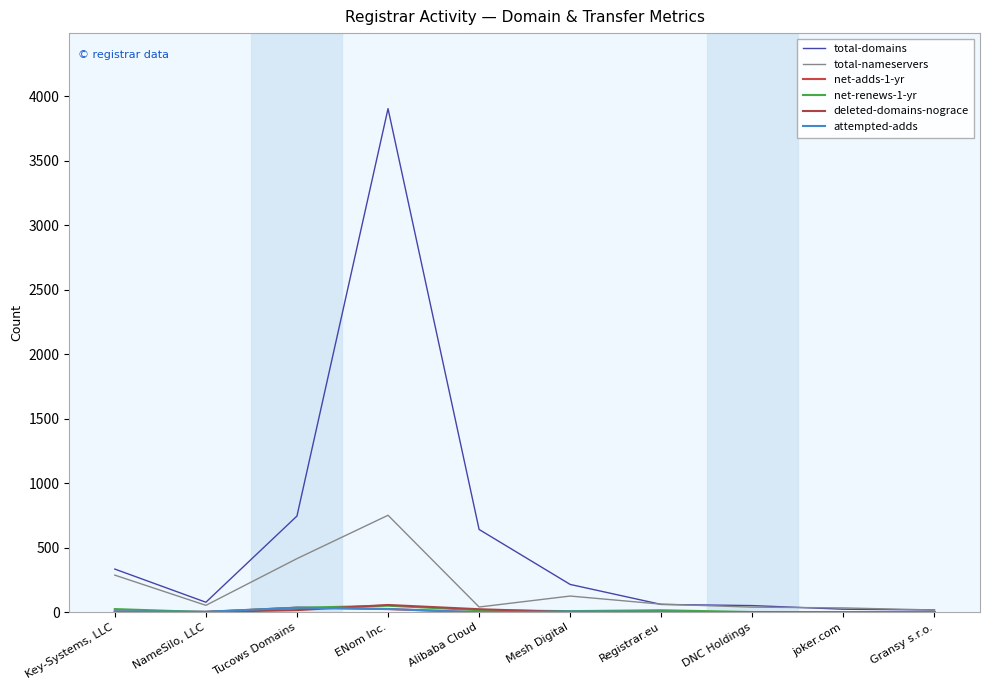

Is this an area chart (filled region under the line)?

No